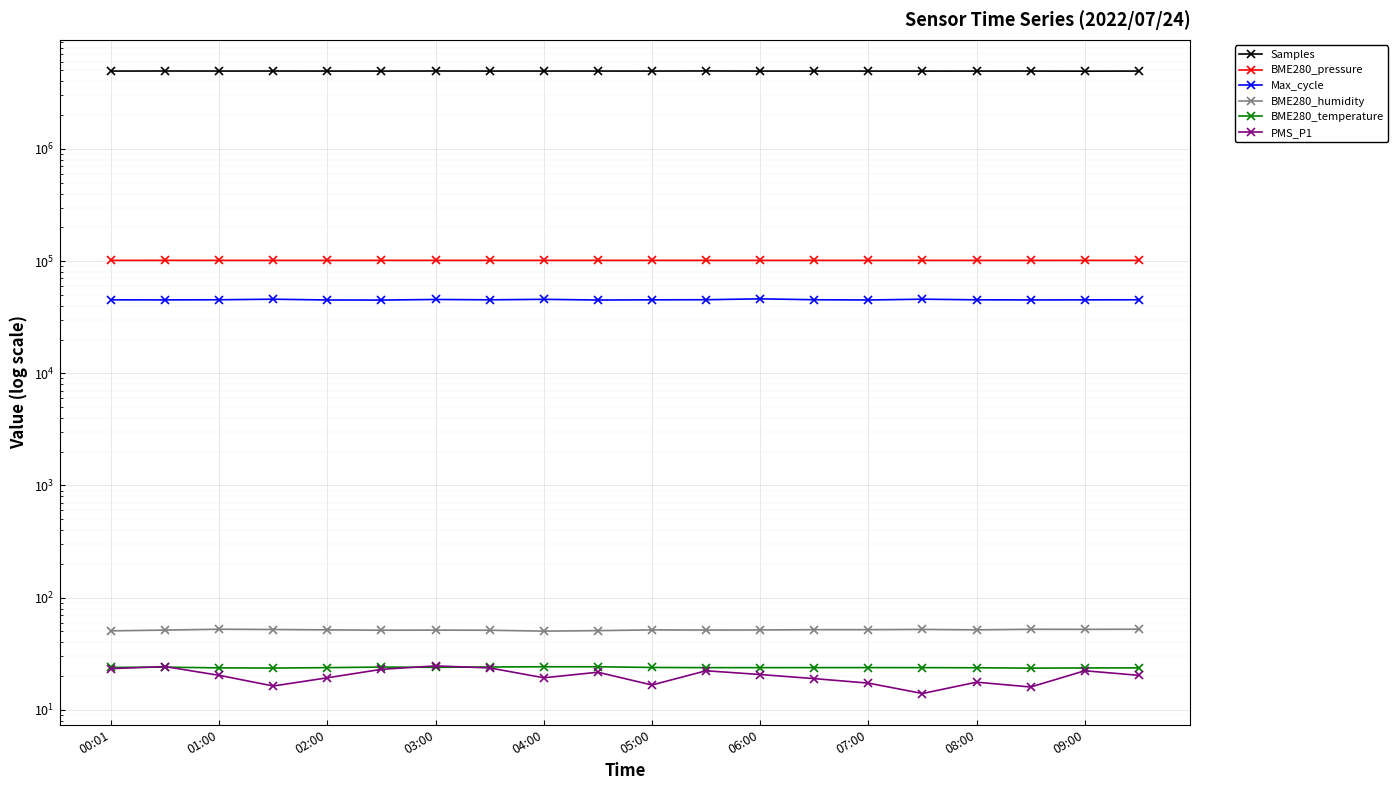

What is the sum of the BME280_pressure values at 00:01 and 17?

202884.3